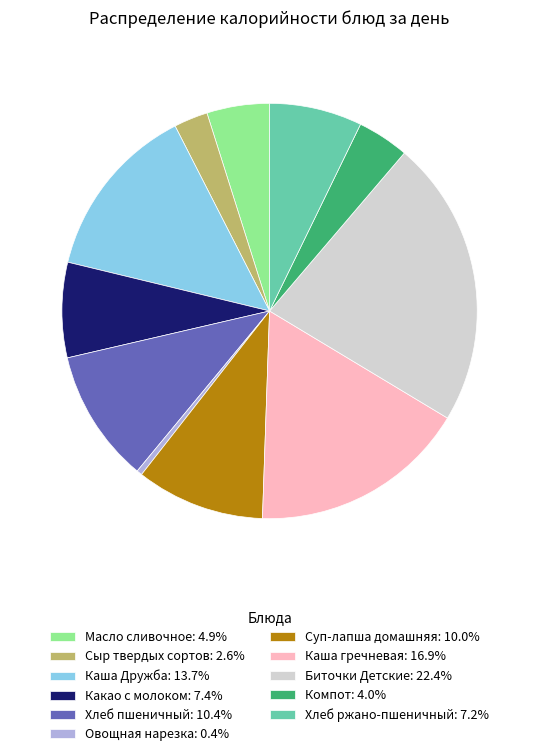

Count the number of slices in the pie.

11